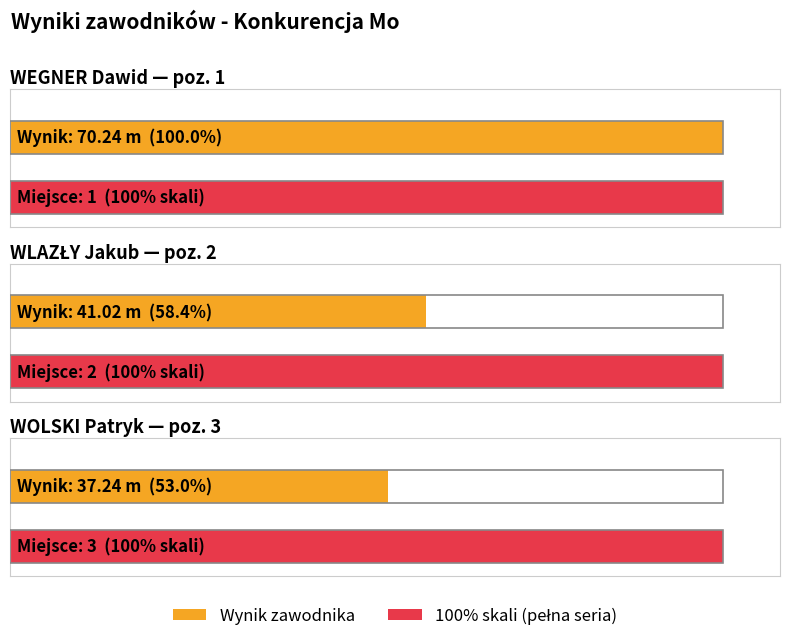

At which category is the sum across all series the highest?

WEGNER Dawid